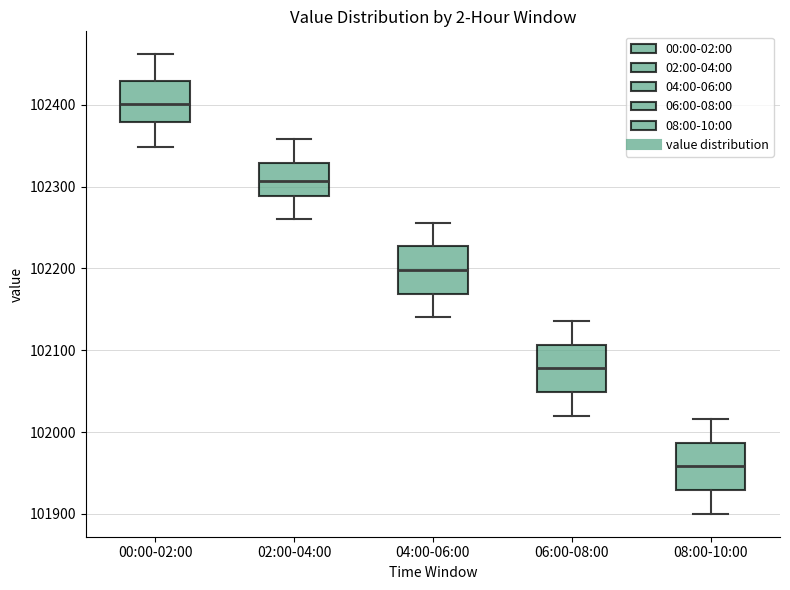

Reading left to right, transcribe this box plot: for each box, give where its median line is, the range the box spans, and where its two whiskers end, as read against the y-axis. The values are not printed on the chart, so give them approximately, as read against the axis.

00:00-02:00: median 102400, box 102380 to 102430, whiskers 102350 to 102460
02:00-04:00: median 102310, box 102290 to 102330, whiskers 102260 to 102360
04:00-06:00: median 102200, box 102170 to 102230, whiskers 102140 to 102260
06:00-08:00: median 102080, box 102050 to 102110, whiskers 102020 to 102140
08:00-10:00: median 101960, box 101930 to 101990, whiskers 101900 to 102020